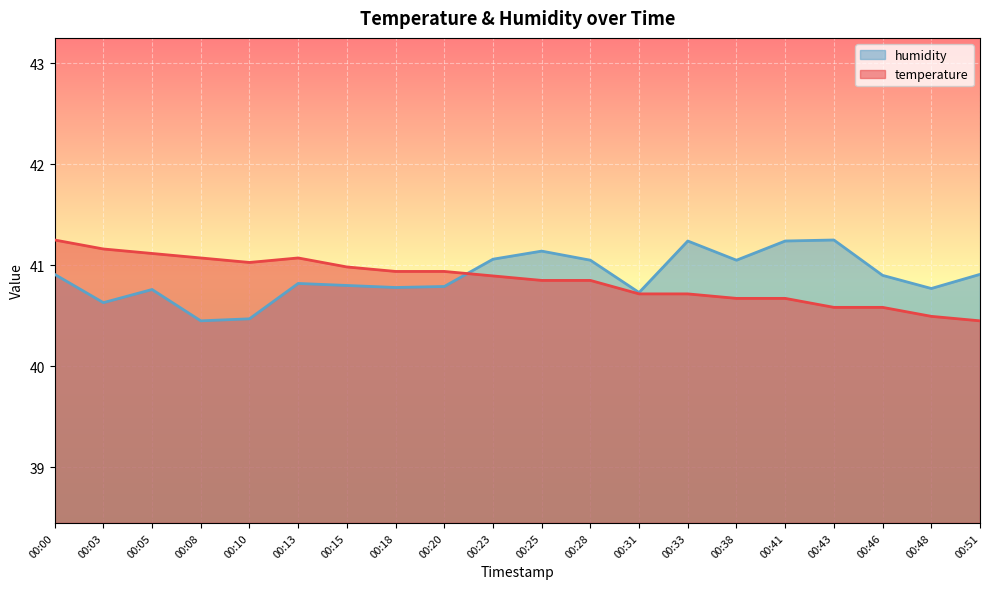

The value of temperature at 00:13 is 13.4. True or false?

False